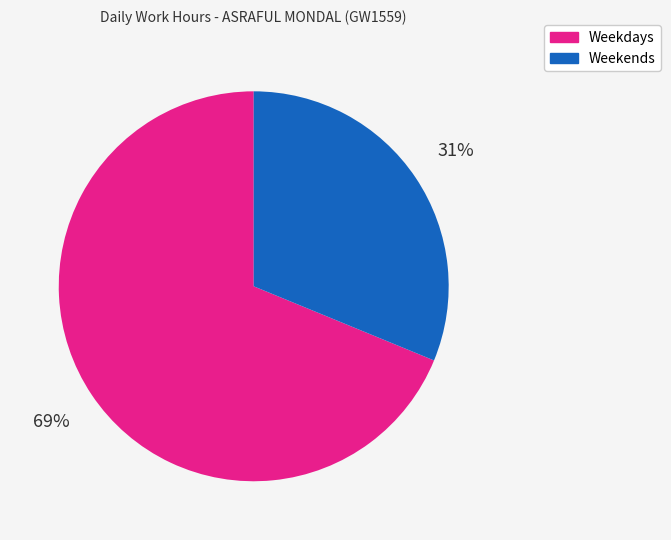

Is there any slice that represents more than half of the pie?

Yes